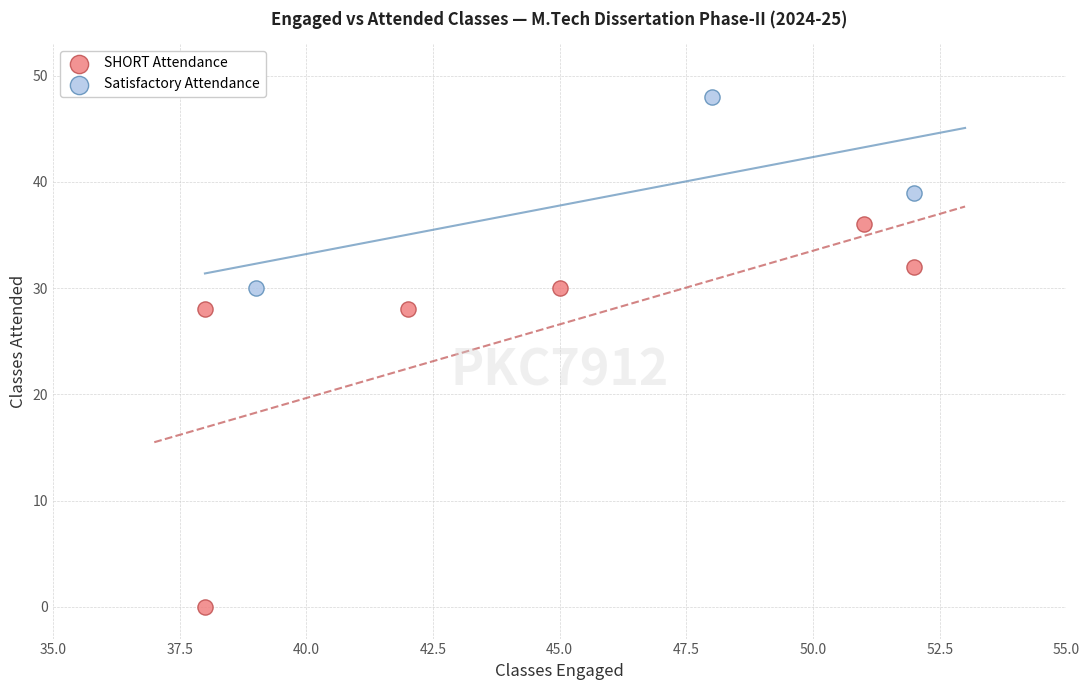

Which series contains the highest Y value?

Satisfactory Attendance